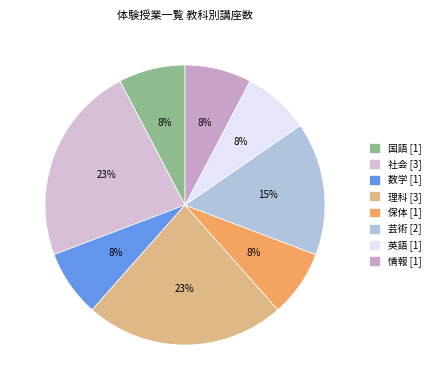

Count the number of slices in the pie.

8